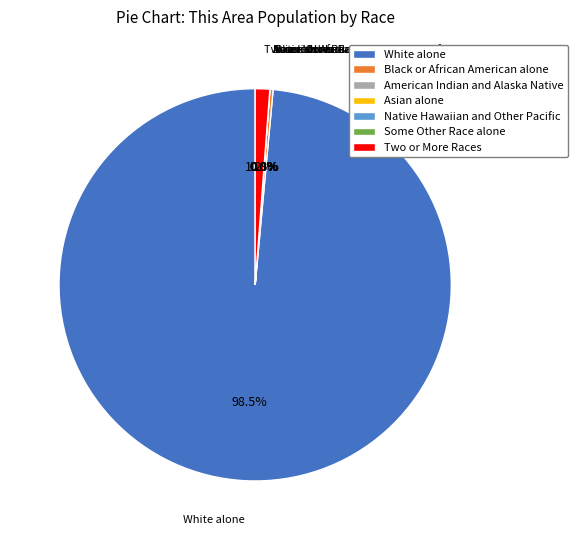

Combined, do White alone and Some Other Race alone account for over 50%?

Yes